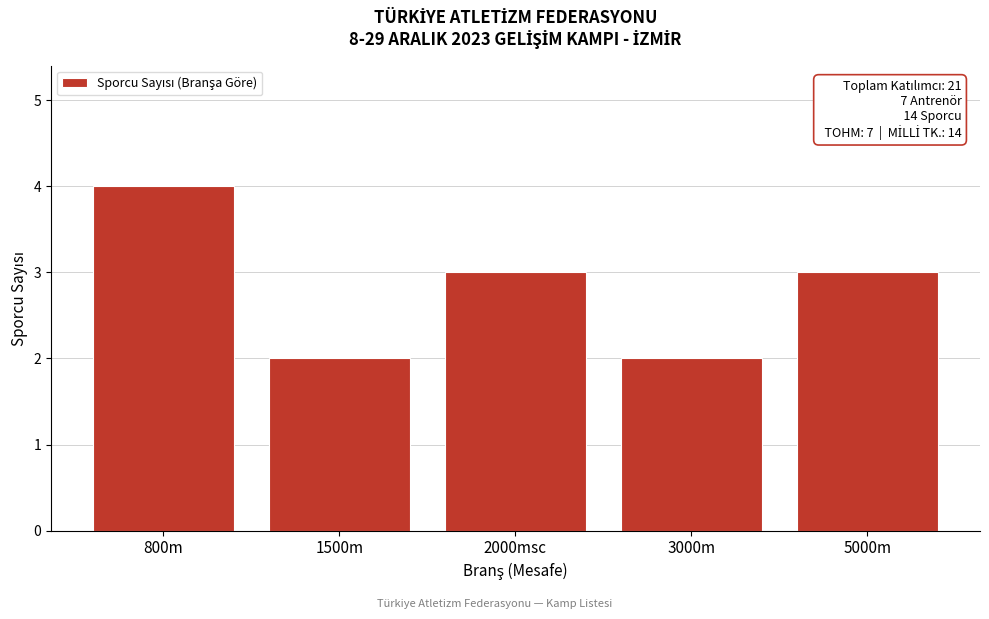

Reading left to right, extract all data points from this chart.

800m=4	1500m=2	2000msc=3	3000m=2	5000m=3